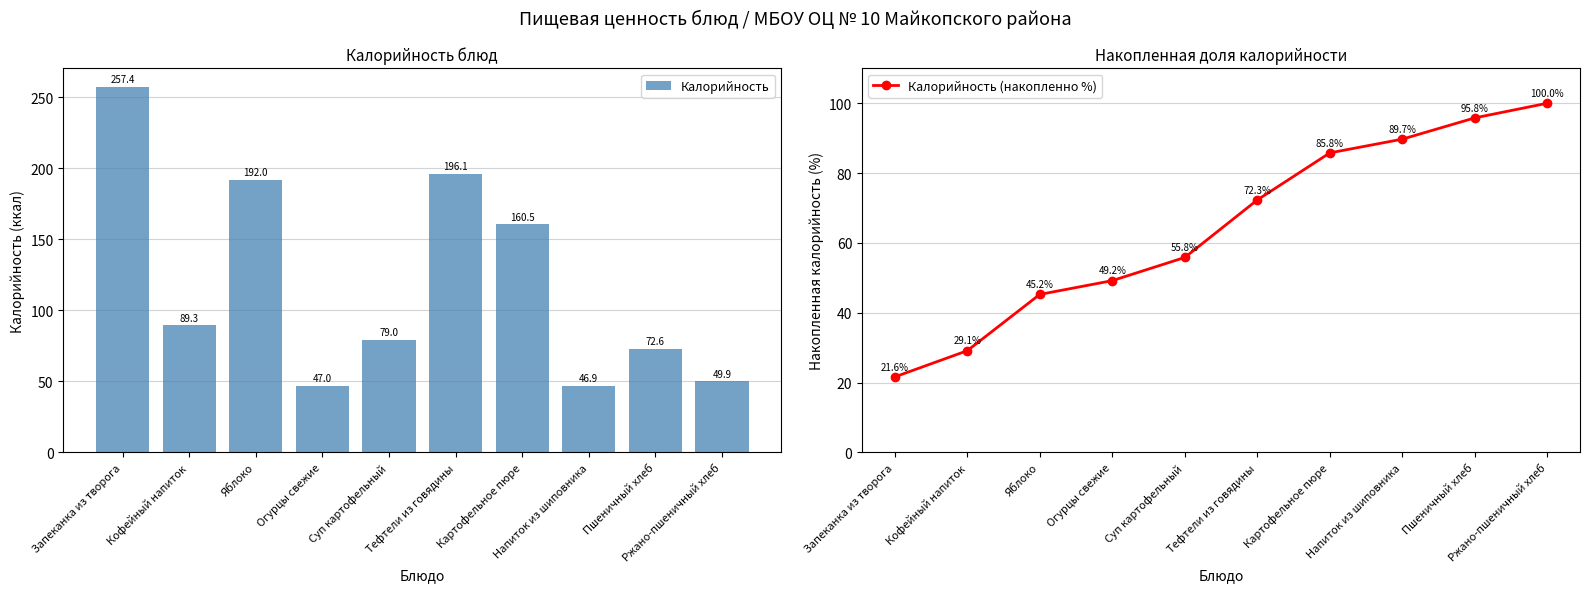

At which label does Калорийность (накопленно %) reach its peak?

Ржано-пшеничный хлеб